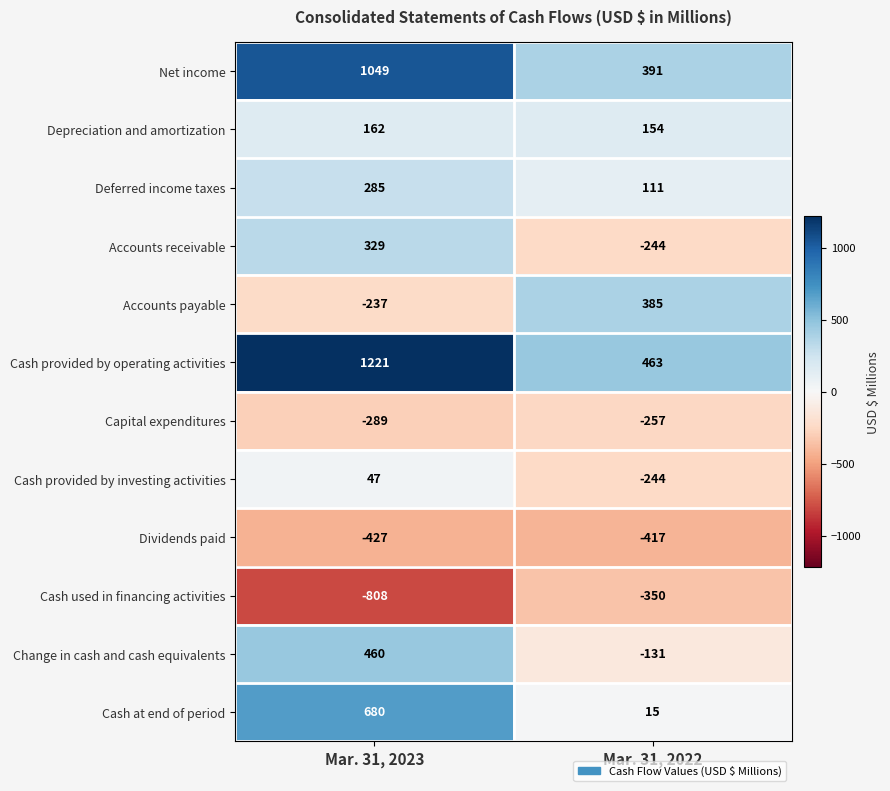

At how many categories does at least one series exceed 681?

1